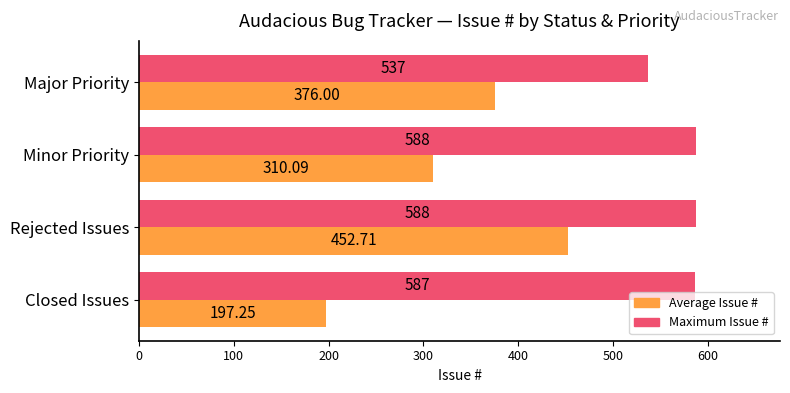

What is the sum of the Maximum Issue # values at Minor Priority and Closed Issues?

1175.0